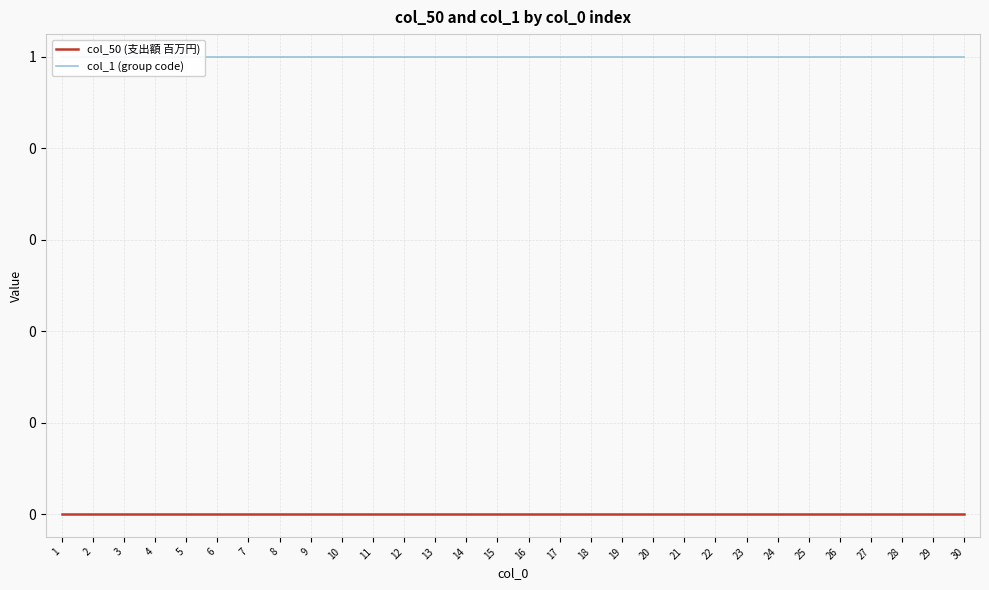

Which series has the largest range (max minus min)?

col_50 (支出額 百万円)